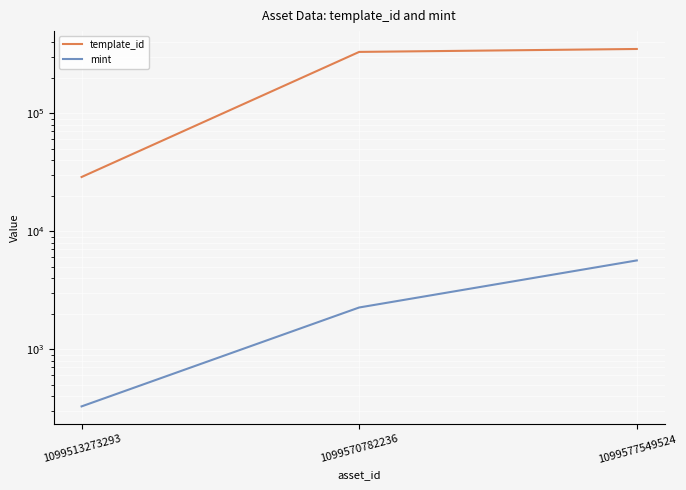

What are all the series names shown in the legend?

template_id, mint